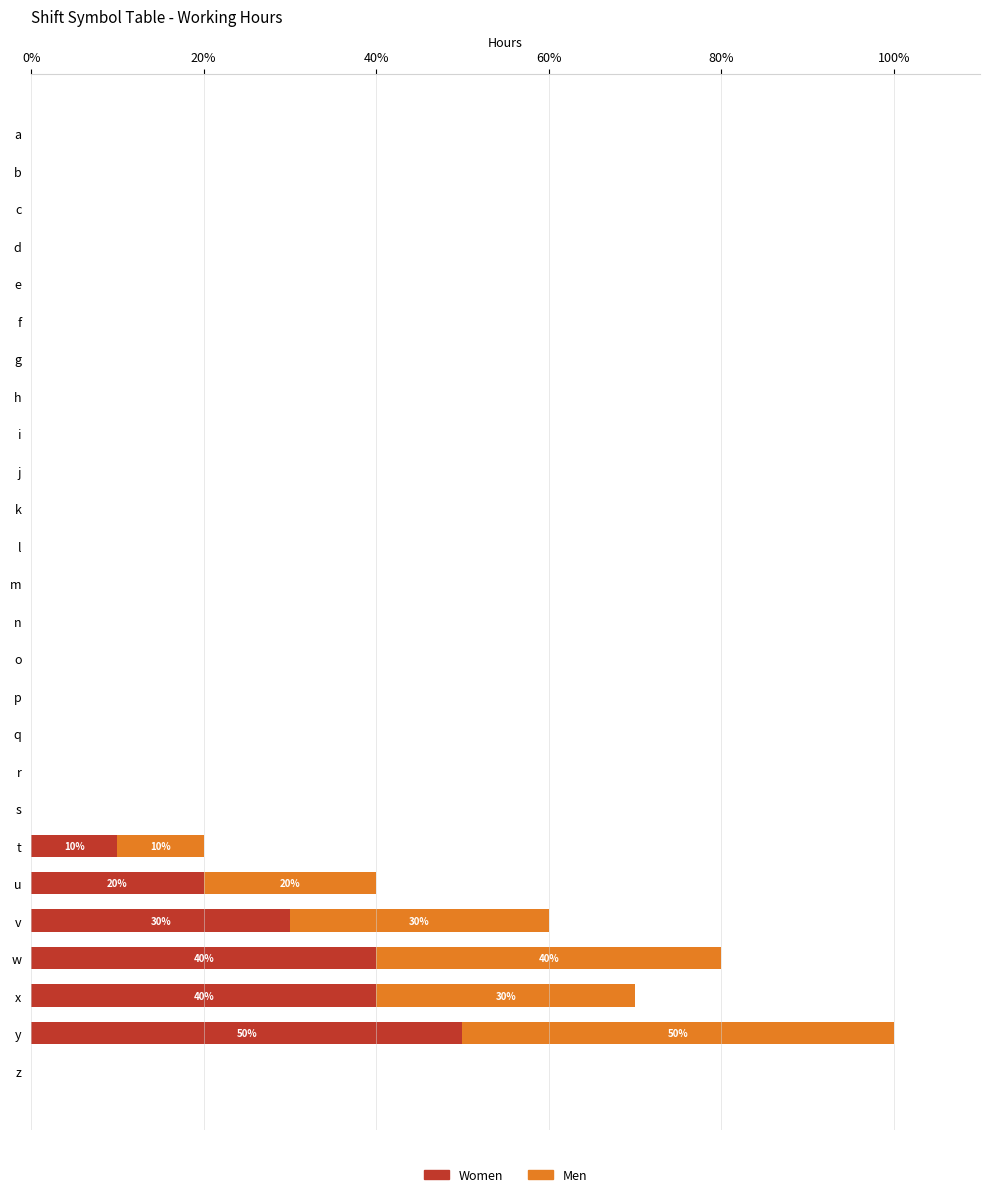

What is the total value across all series at u?

40